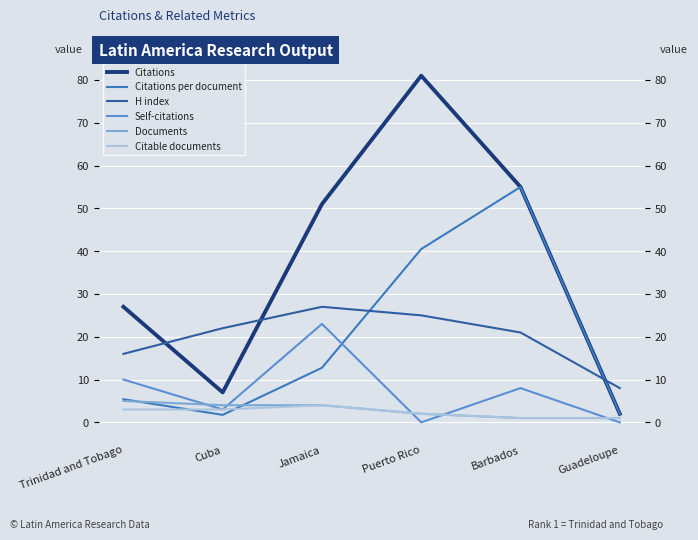

How many values in the Citations series are below 51?

3